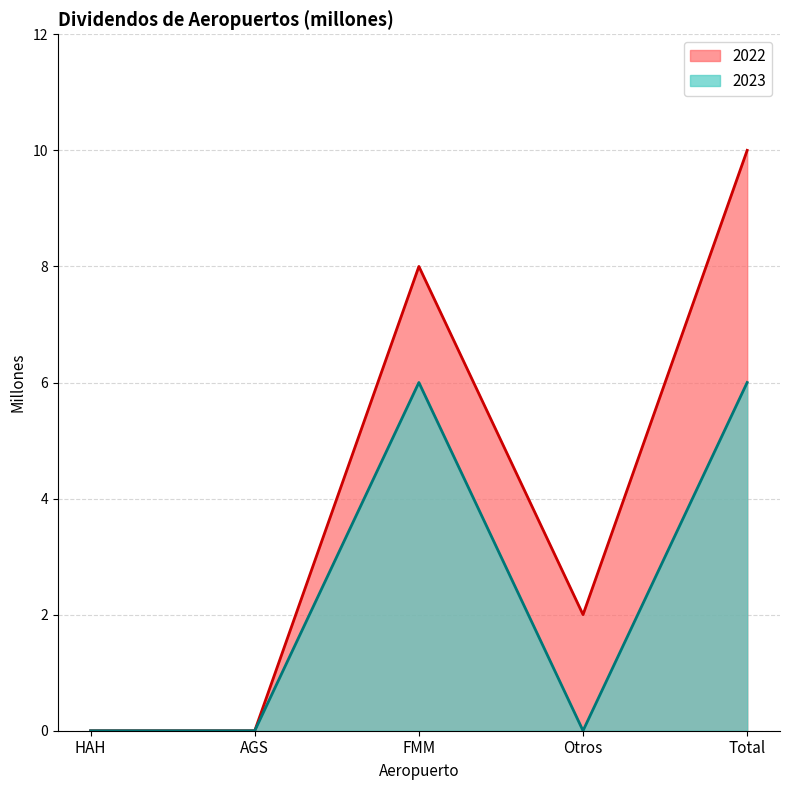

The 2022 series shows 8 at FMM. True or false?

True